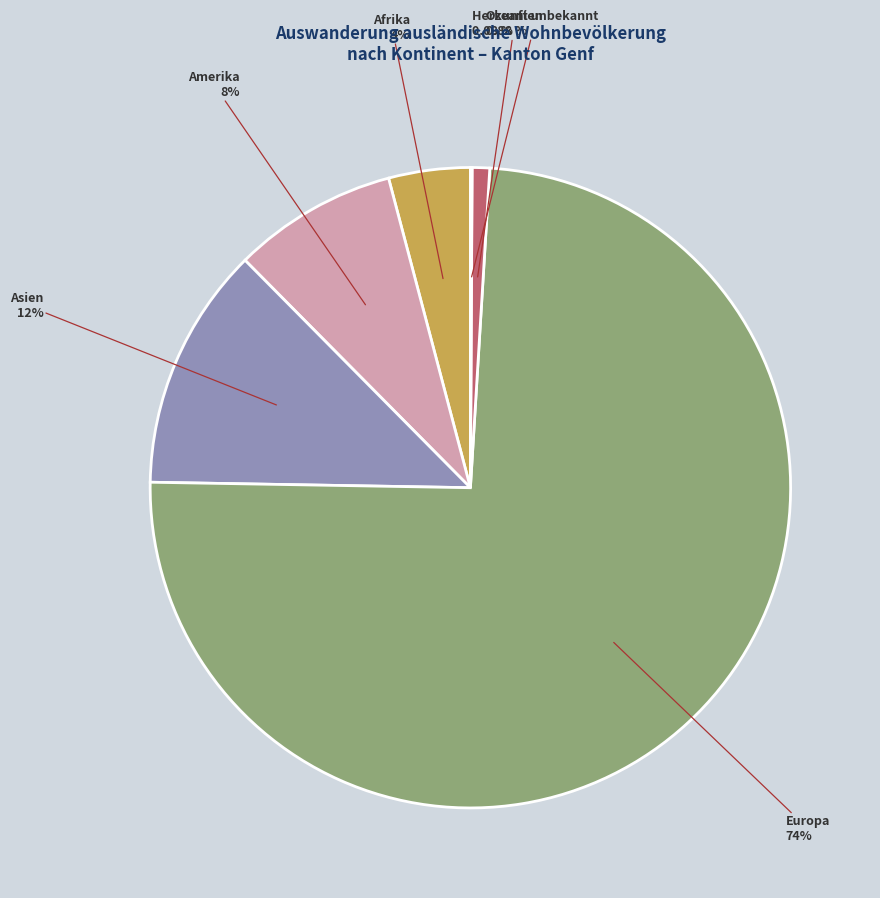

How many segments does this pie chart have?

6